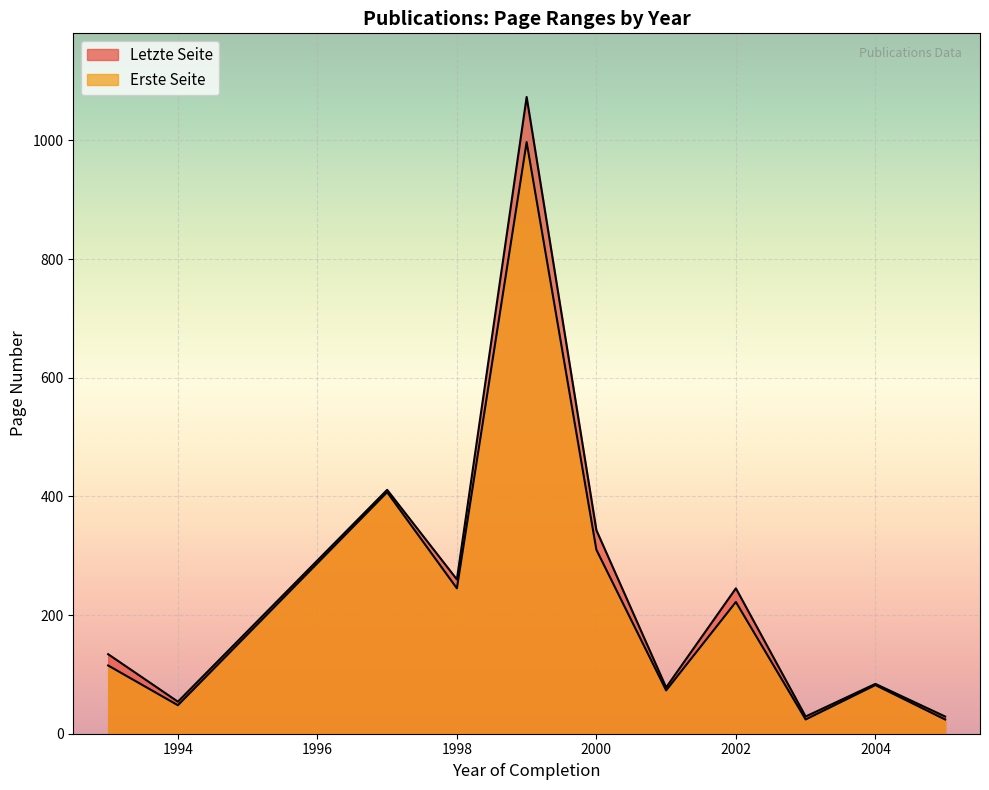

How many lines are shown in the chart?

2